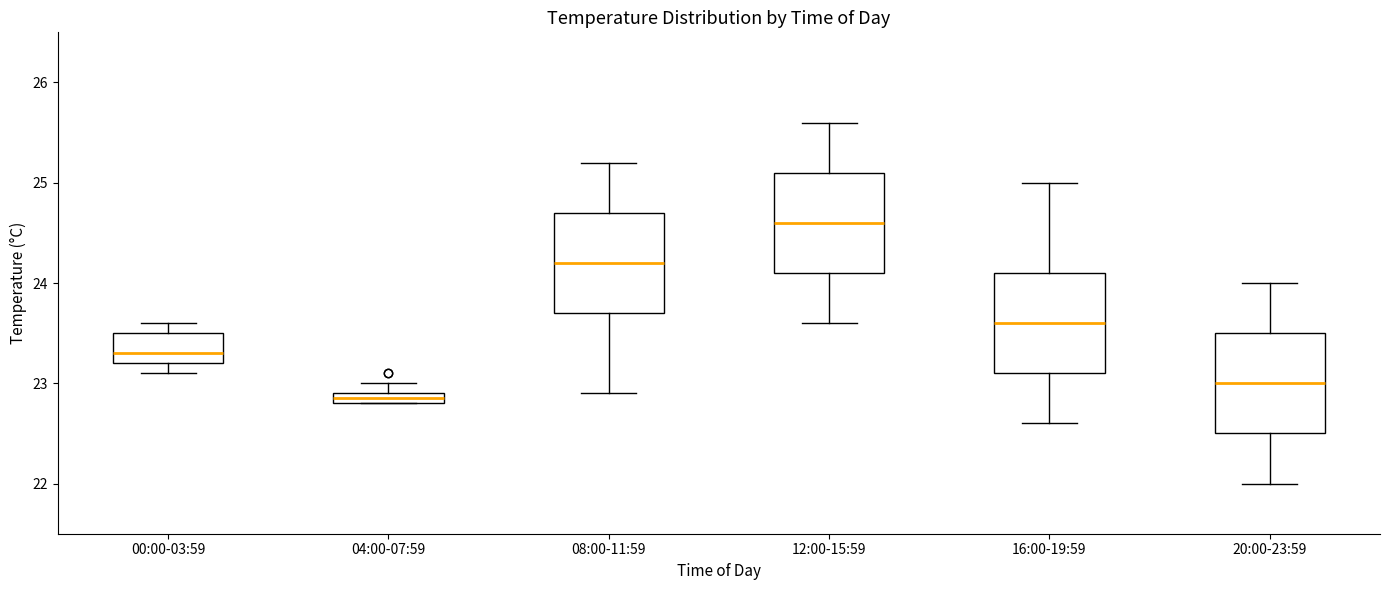

Which box's median line is the highest?

12:00-15:59